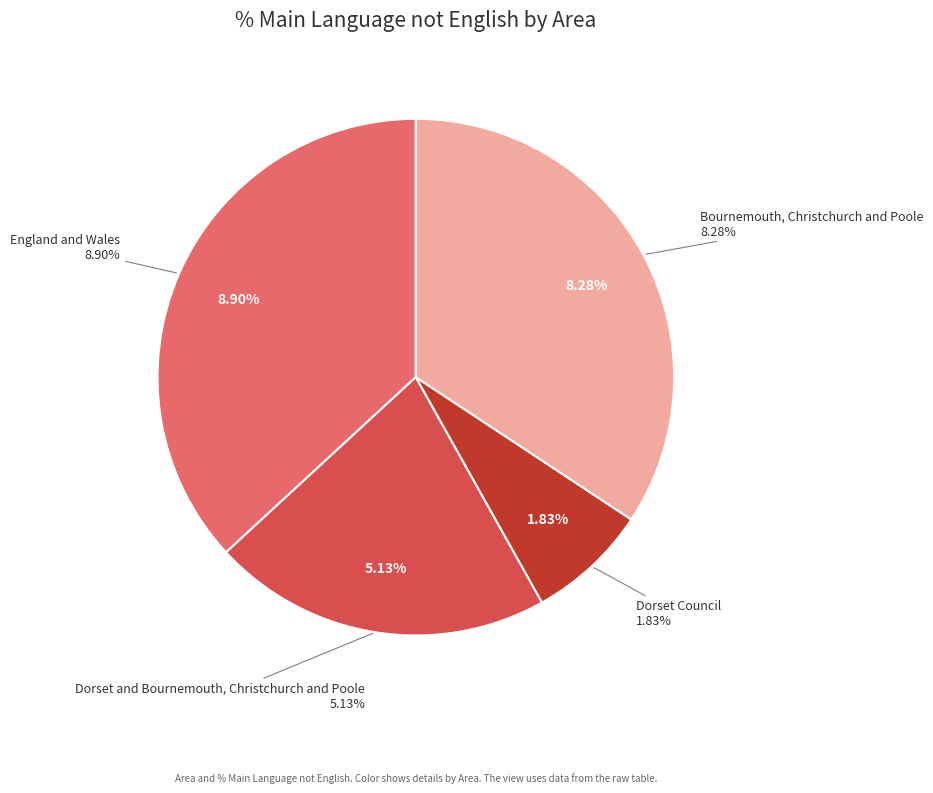

Is Bournemouth, Christchurch and Poole the majority of the pie?

No